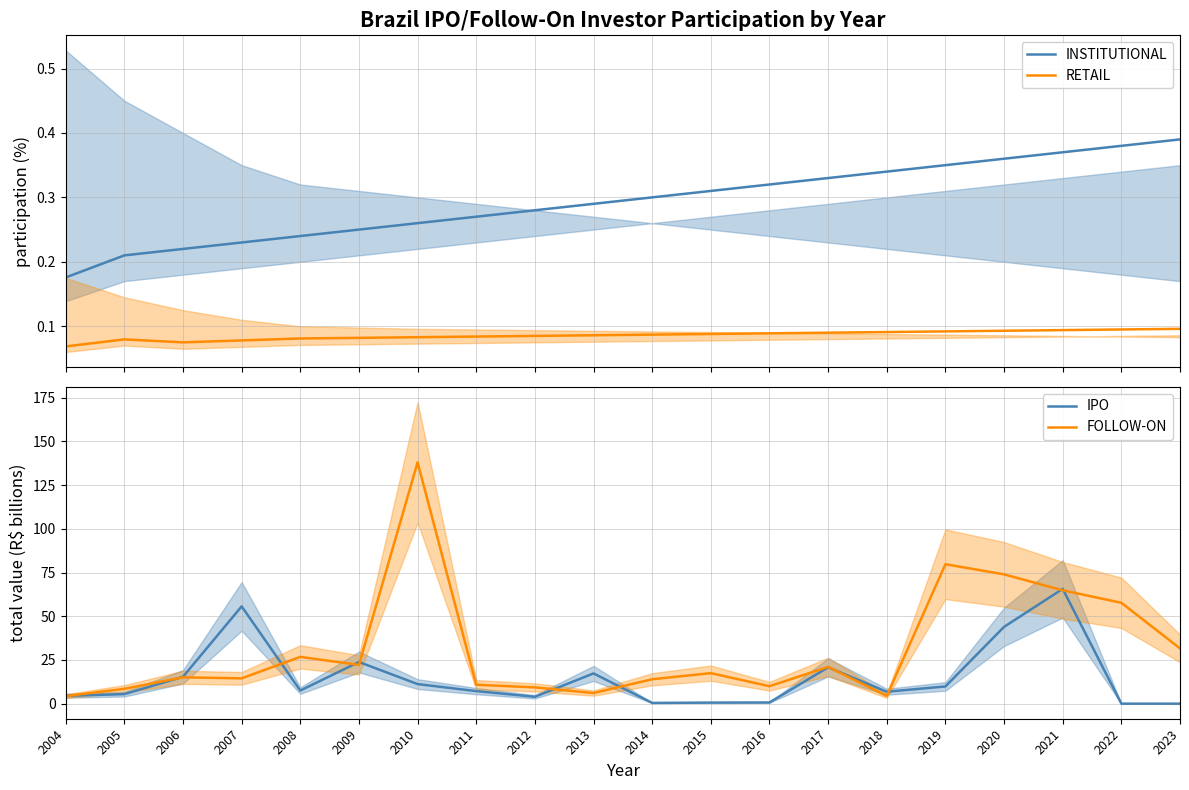

True or false: INSTITUTIONAL and FOLLOW-ON cross at least once.

False